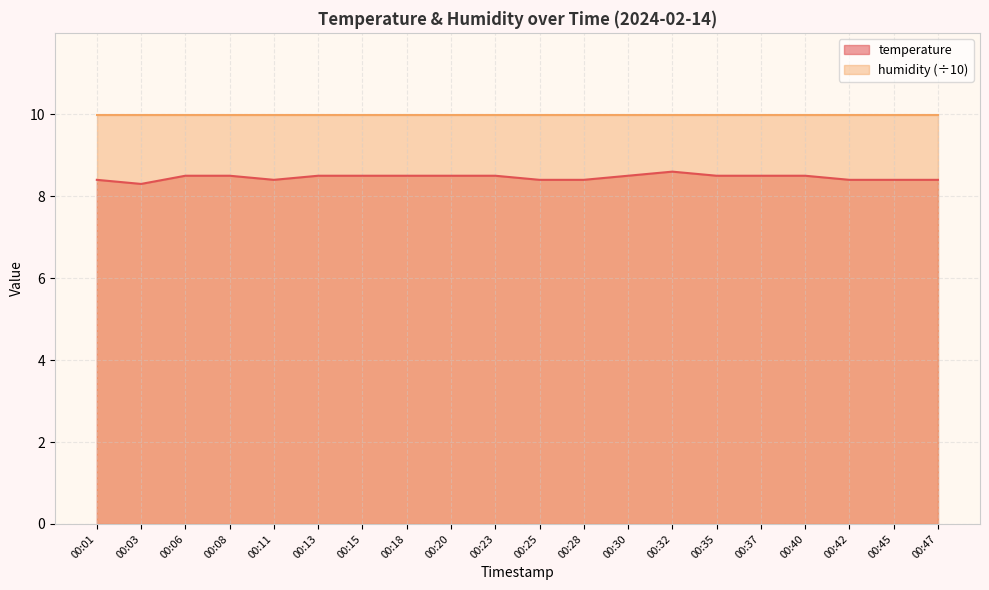

What is the value of the 1st point from the left?

8.4